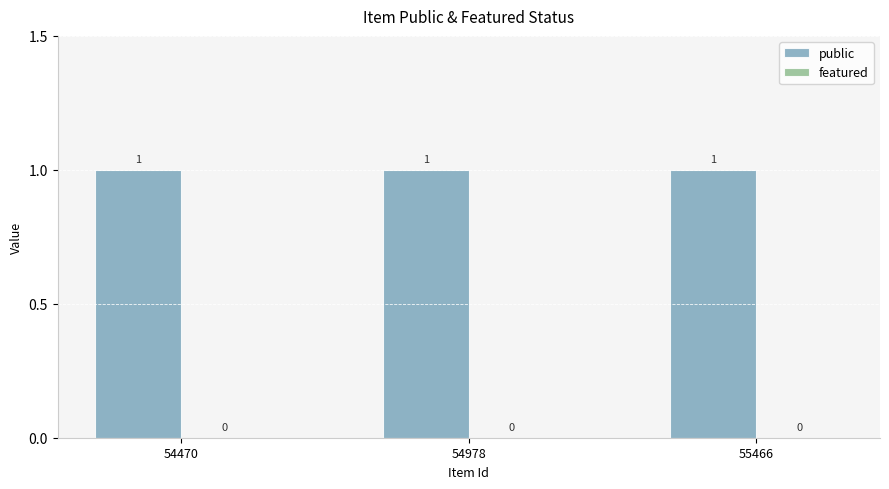

At which category does the chart reach its peak across all series?

54470